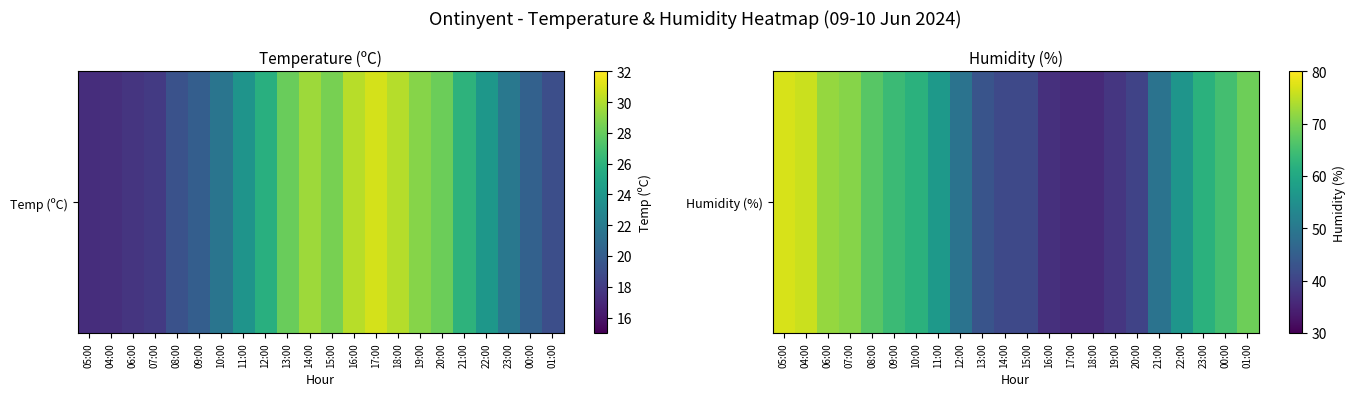

Is it true that the value at 23:00 is 89?

False